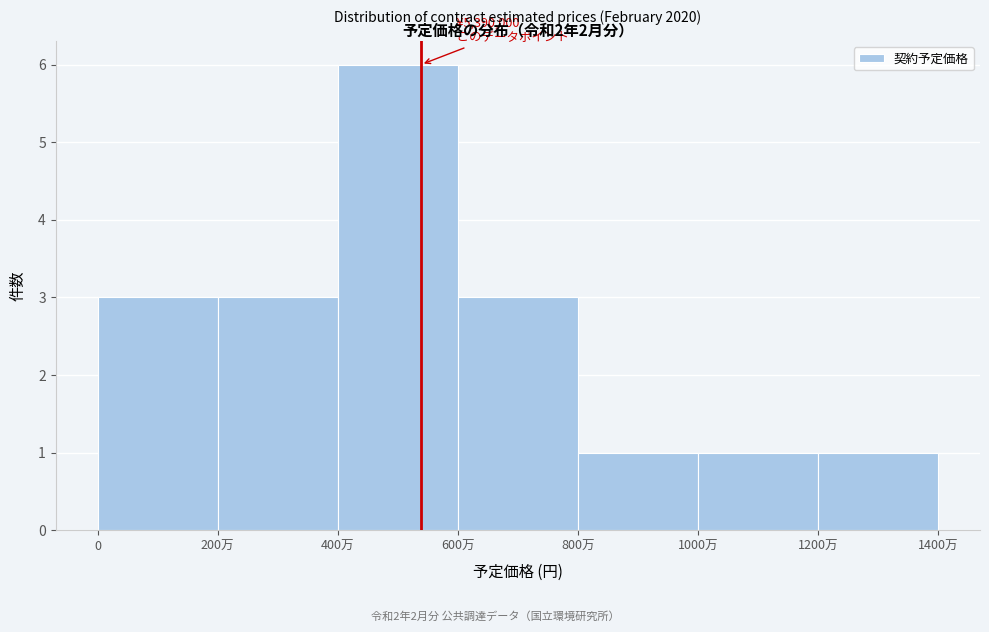

Reading left to right, what are all the values shown in this chart?

0=3	200万=3	400万=6	600万=3	800万=1	1000万=1	1200万=1